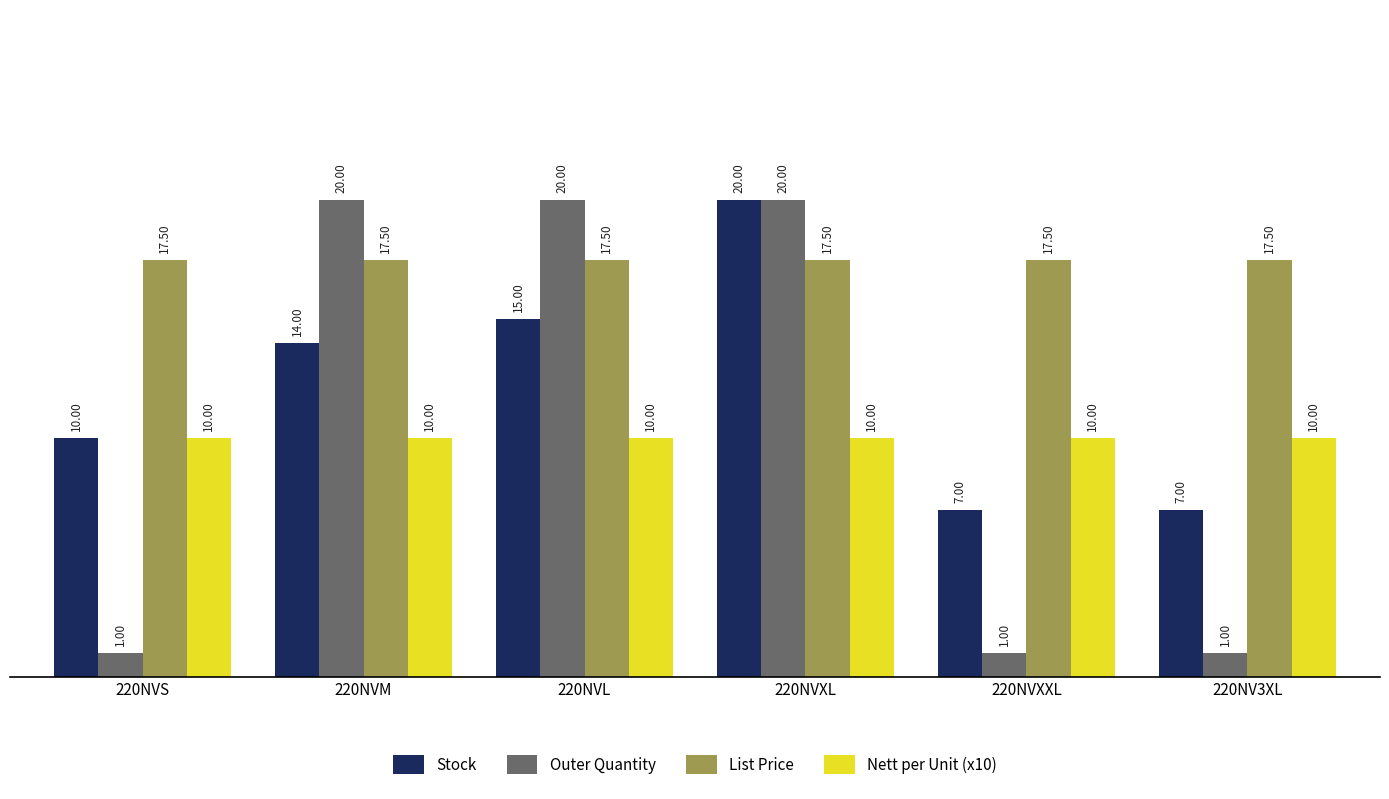

Does the chart contain any negative values?

No